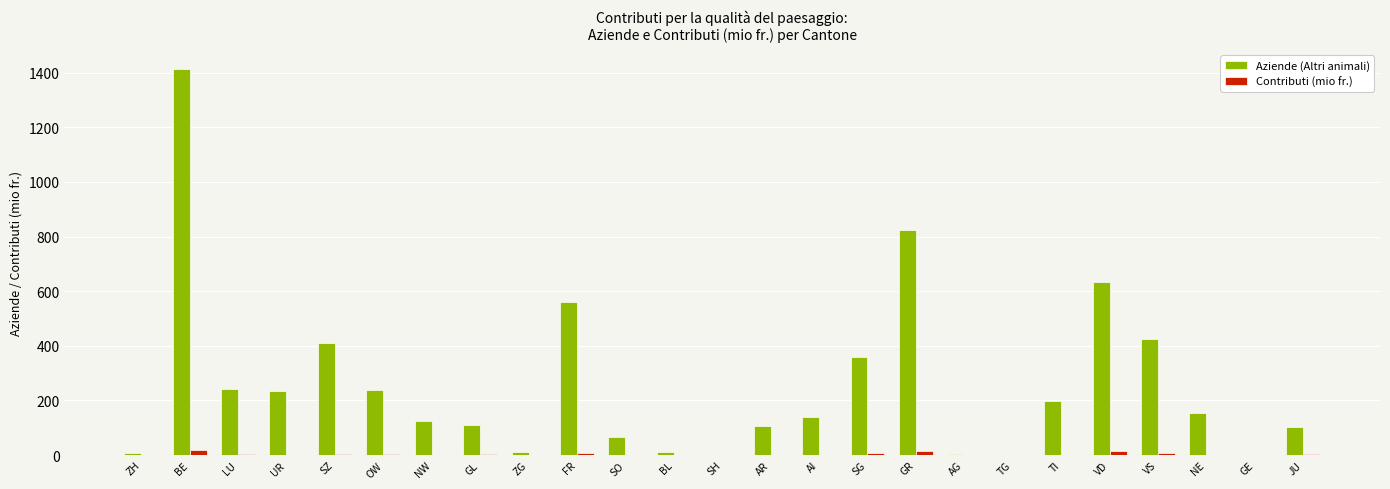

The Aziende (Altri animali) series shows 143.0 at FR. True or false?

False